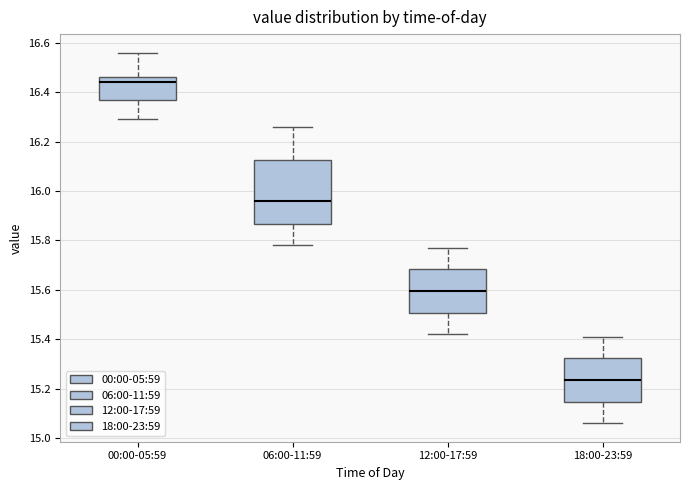

Which box's median line is the highest?

00:00-05:59